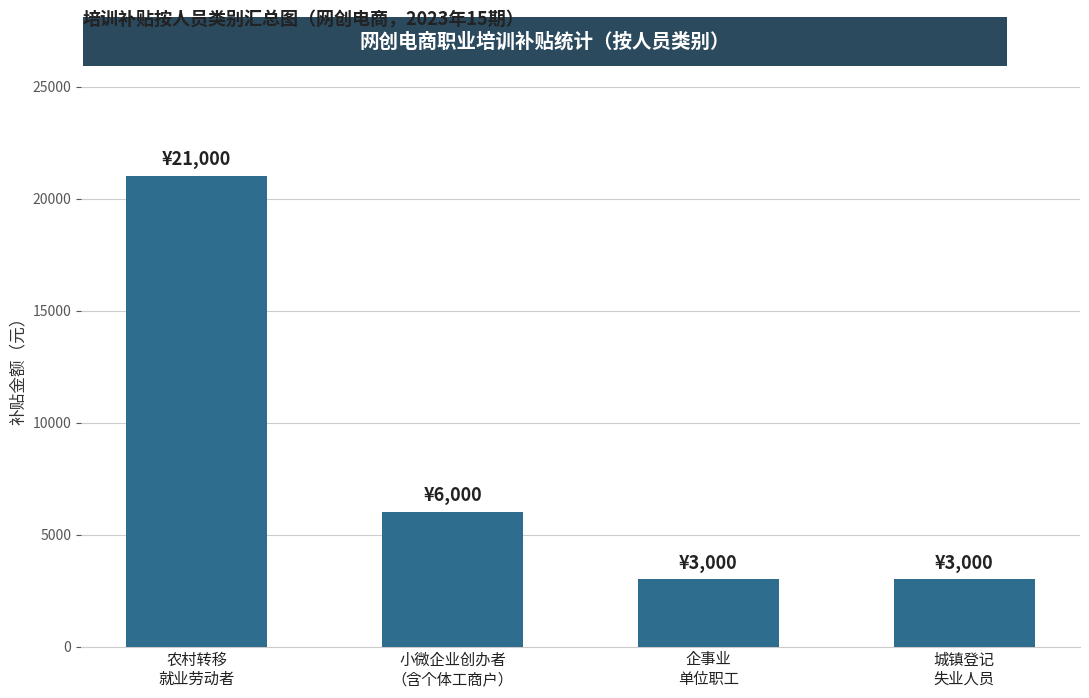

Between 农村转移
就业劳动者 and 企事业
单位职工, which is larger?

农村转移
就业劳动者